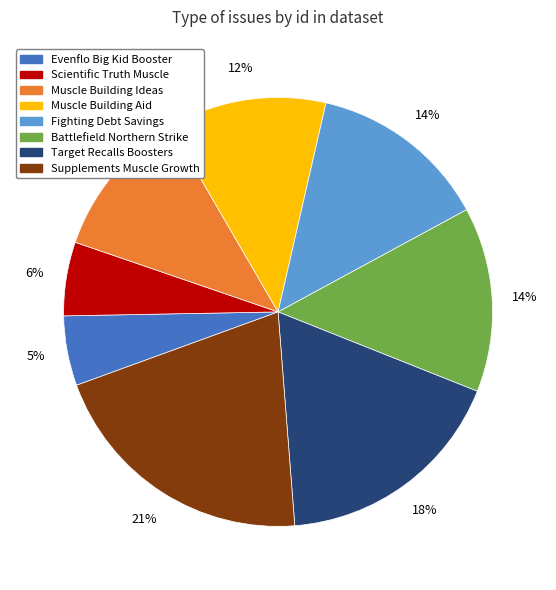

Is there any slice that represents more than half of the pie?

No